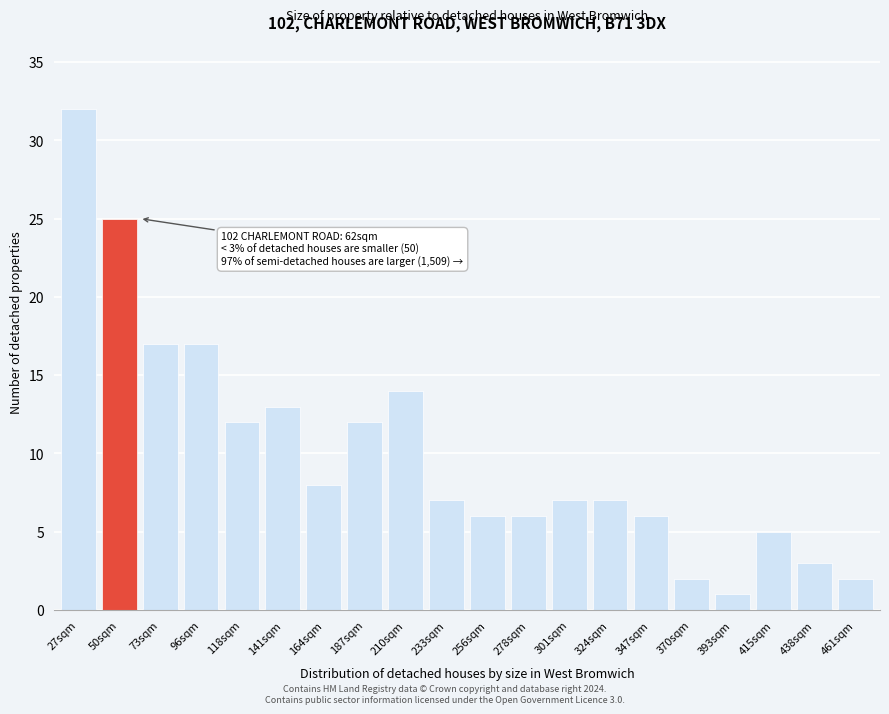

Reading left to right, list all the values displayed in this chart.

32	25	17	17	12	13	8	12	14	7	6	6	7	7	6	2	1	5	3	2